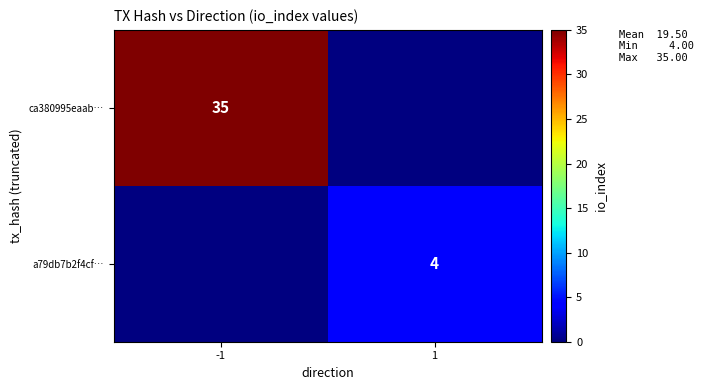

True or false: ca380995eaab… has a value of 15 at -1.

False